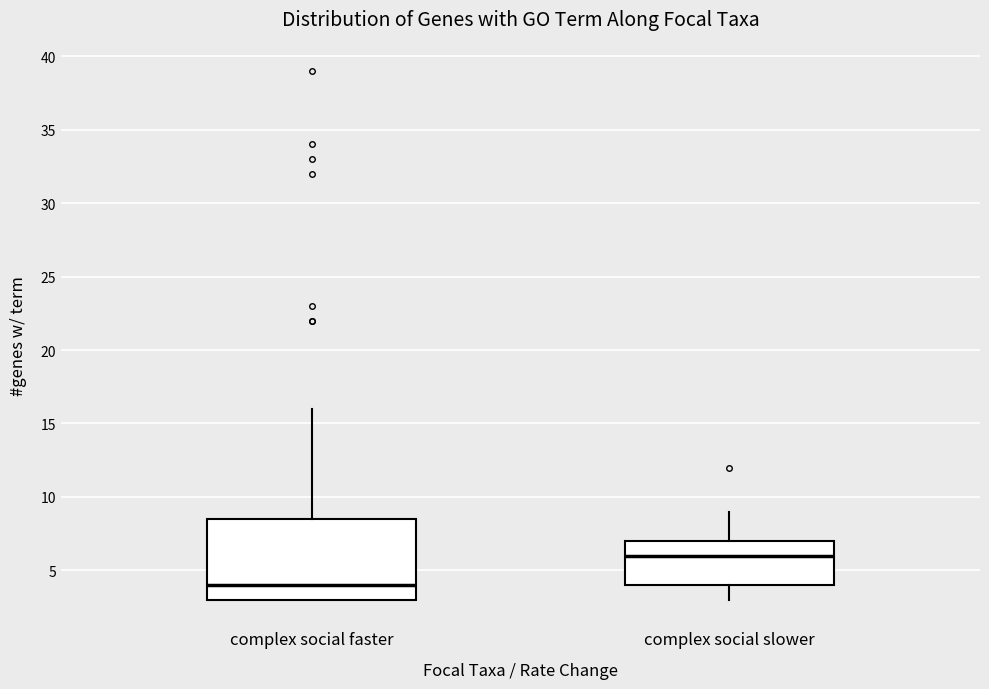

Where is the lower edge of the box for complex social faster on the y-axis? The values are not printed on the chart, so give them approximately, as read against the axis.

3.0